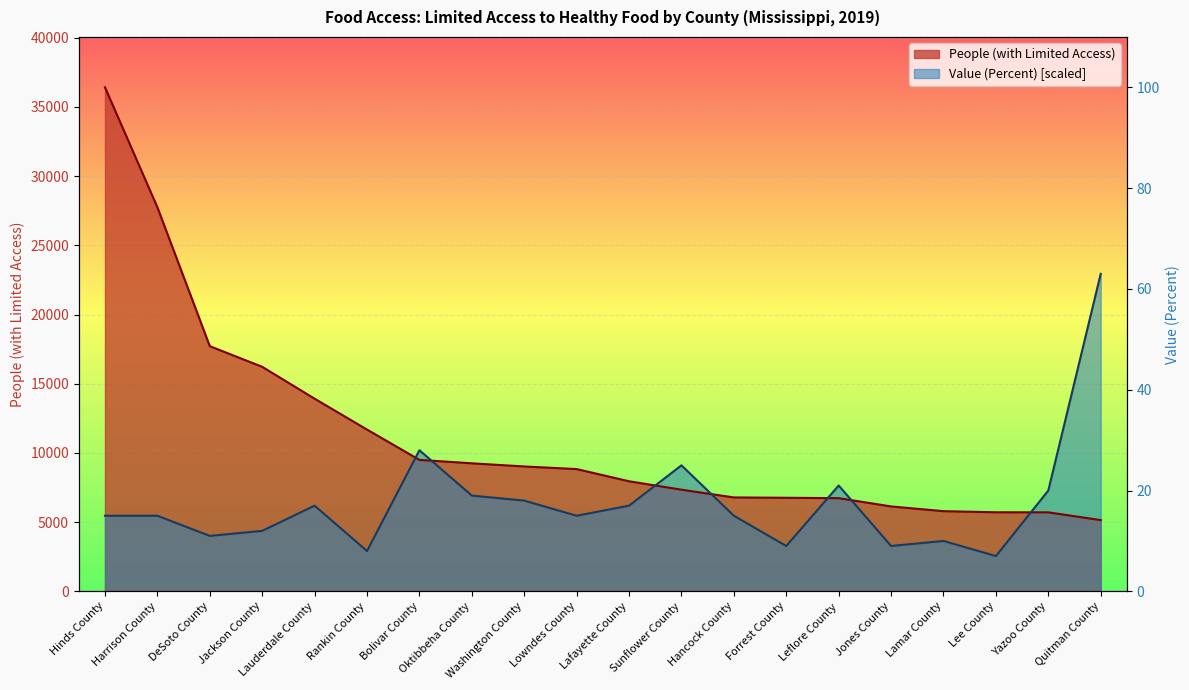

At how many categories does at least one series exceed 12206?

6